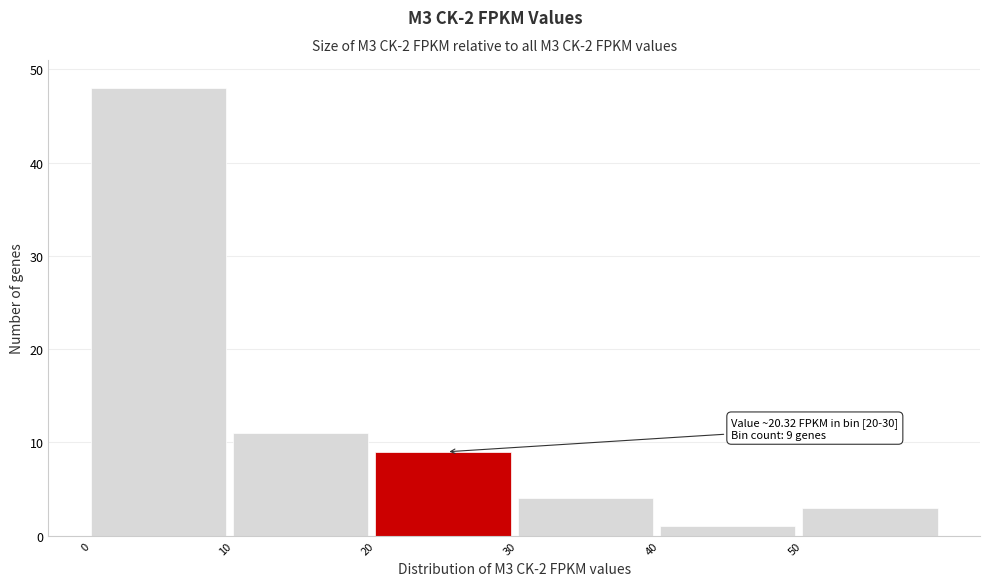

Which range on the x-axis has the tallest bar?

0 to 10